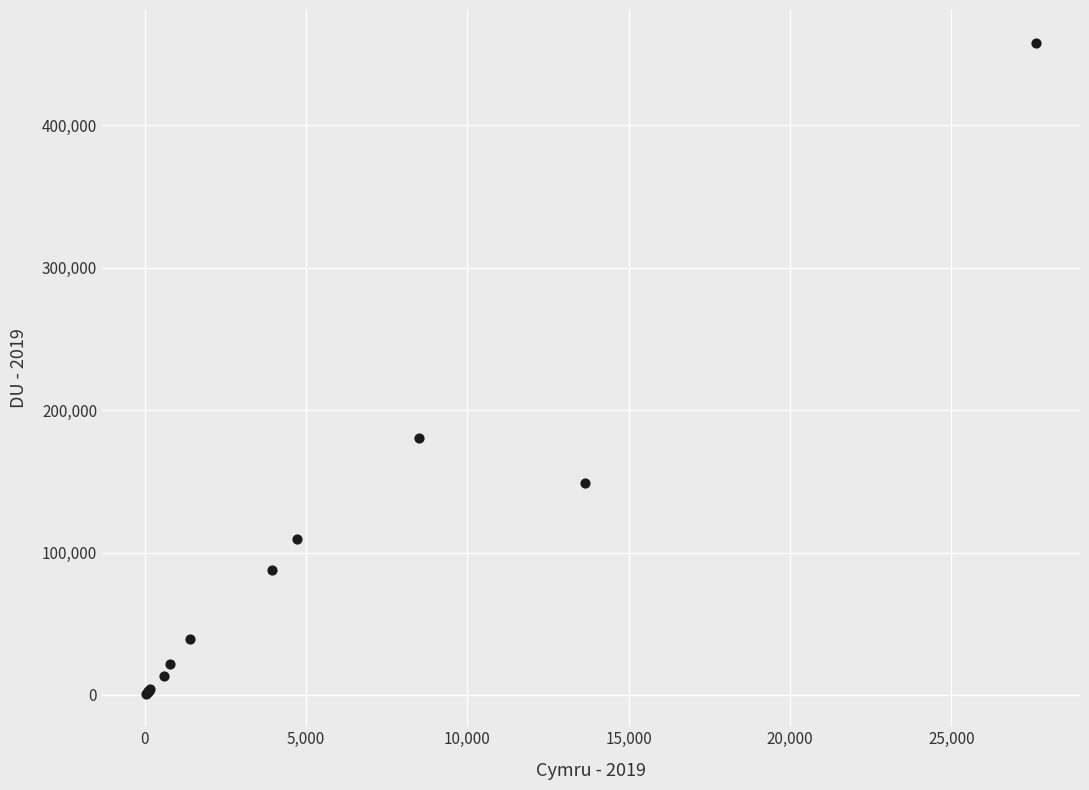

What Y value in the scatter plot is closest to 229430?

180040